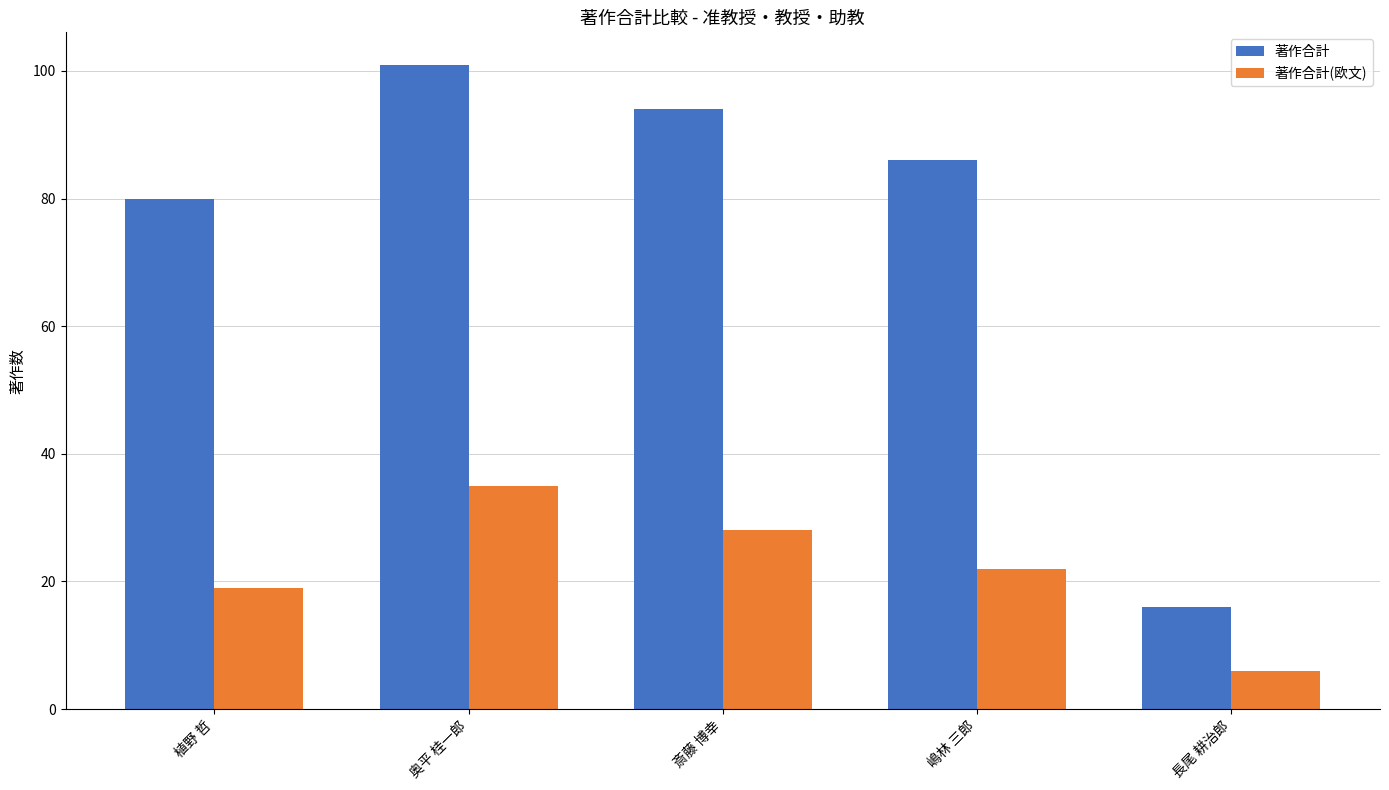

What is the value of the 著作合計 bar at the 4th from the left?

86